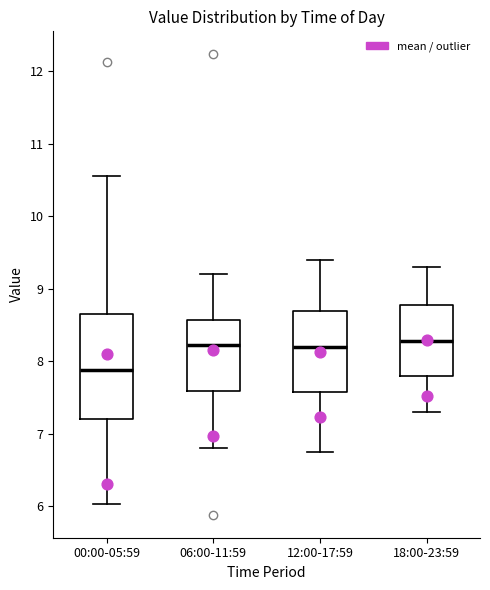

Reading left to right, read every box against the y-axis: the position of its median line, the range the box covers, and the ends of its whiskers. The values are not printed on the chart, so give them approximately, as read against the axis.

00:00-05:59: median 7.9, box 7.2 to 8.6, whiskers 6.0 to 10.6
06:00-11:59: median 8.2, box 7.6 to 8.6, whiskers 6.8 to 9.2
12:00-17:59: median 8.2, box 7.6 to 8.7, whiskers 6.8 to 9.4
18:00-23:59: median 8.3, box 7.8 to 8.8, whiskers 7.3 to 9.3